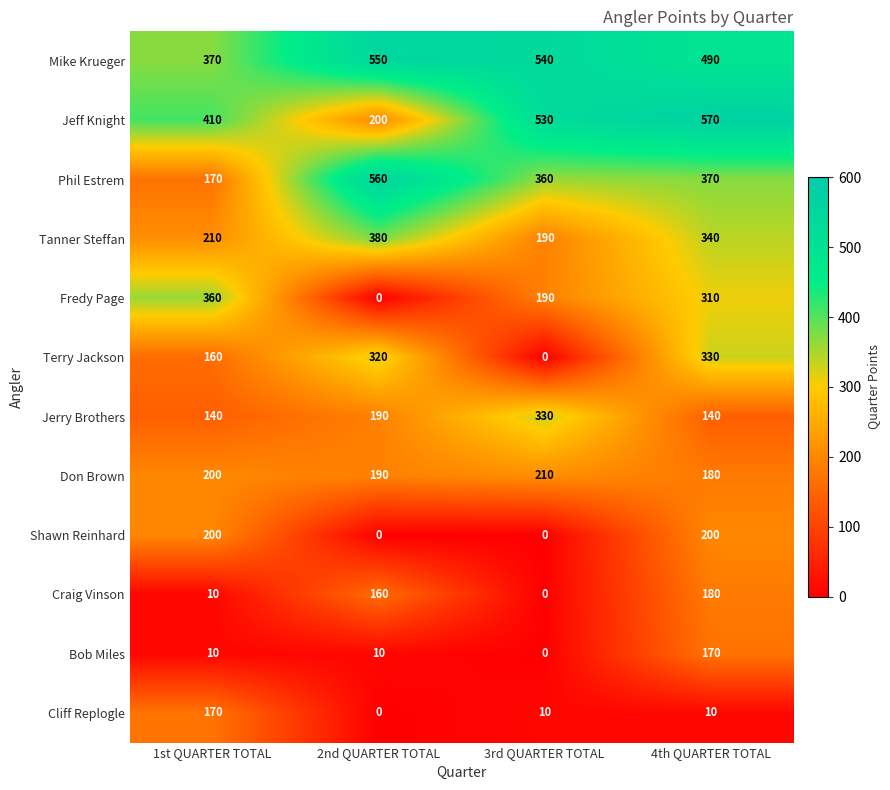

At which label does Fredy Page first exceed 310?

1st QUARTER TOTAL